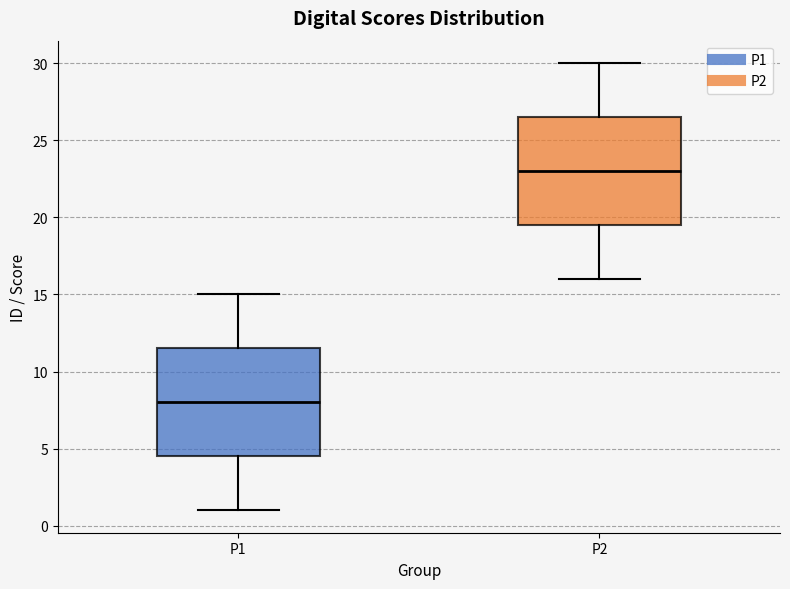

Where is the upper edge of the box for P1 on the y-axis? The values are not printed on the chart, so give them approximately, as read against the axis.

11.5